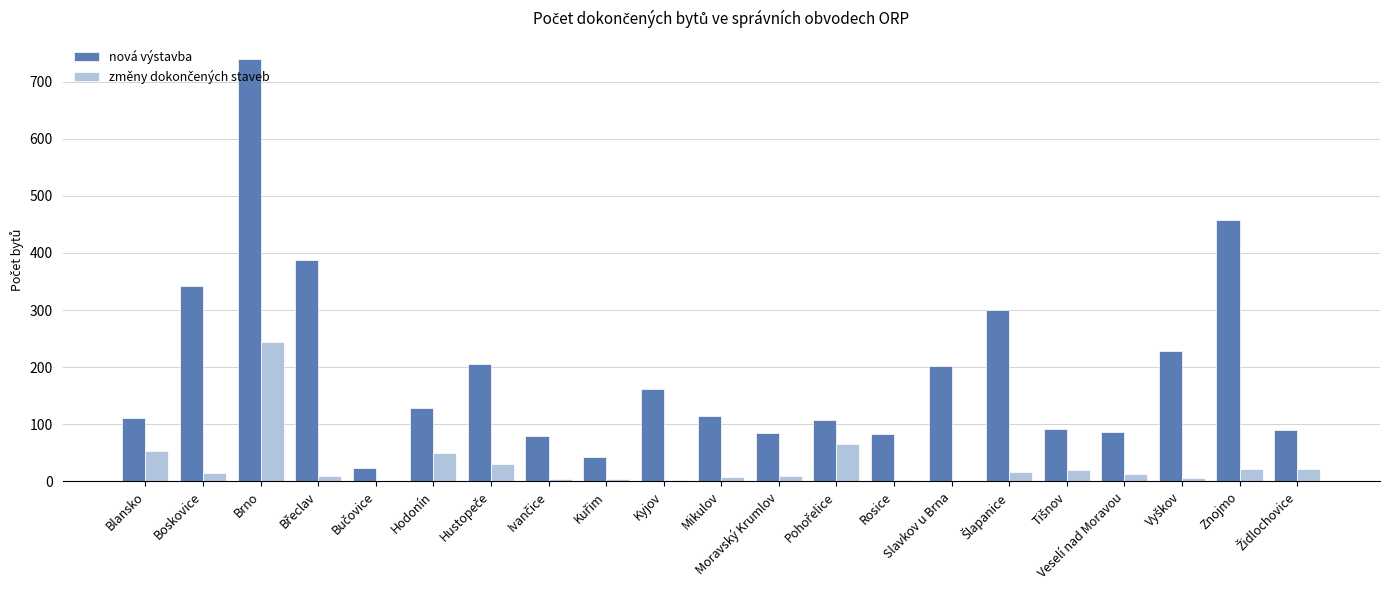

Which series has the largest total across all categories?

nová výstavba